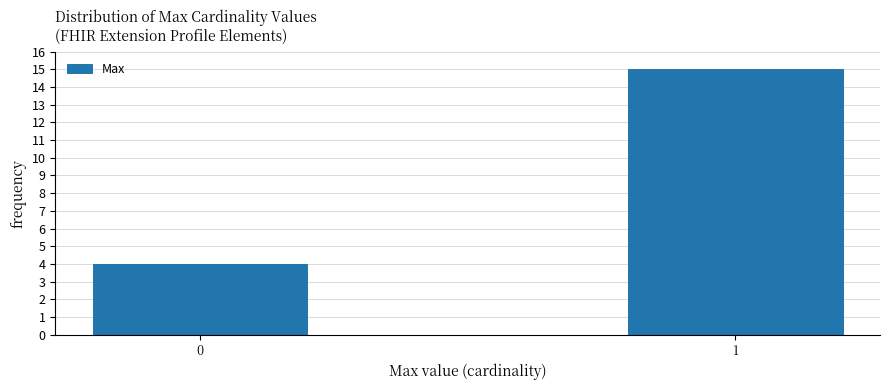

Reading left to right, extract all data points from this chart.

4	15